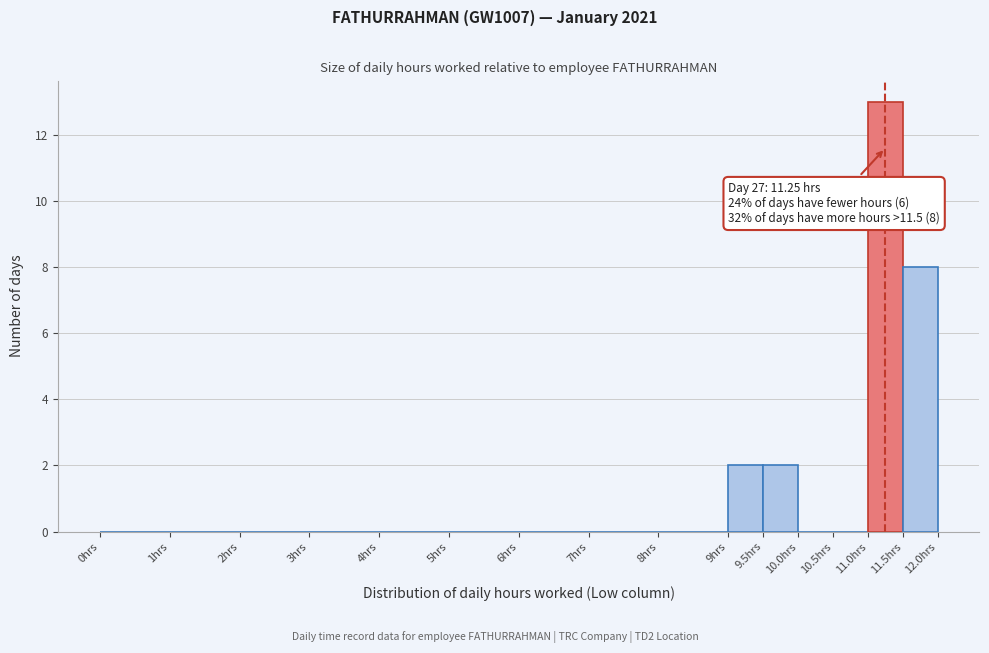

Over which range of the x-axis is the bar tallest?

11.0 to 11.5